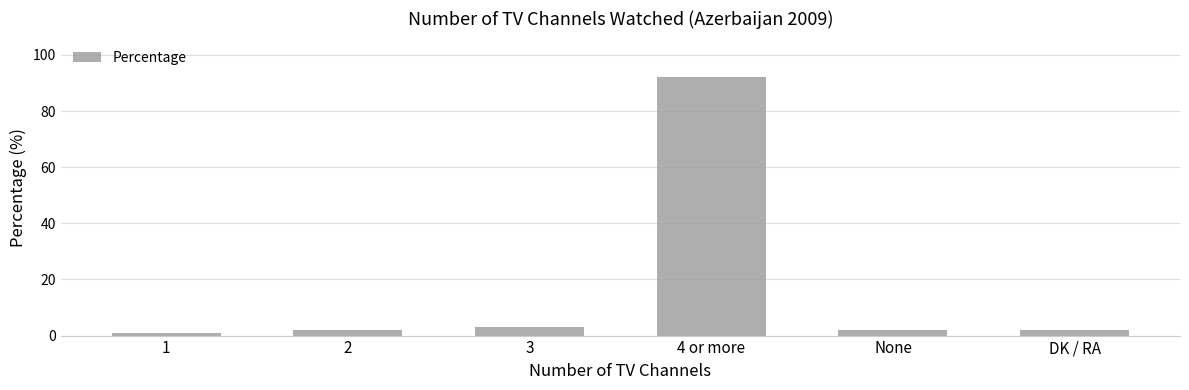

What is the maximum value shown in the chart?

92.0